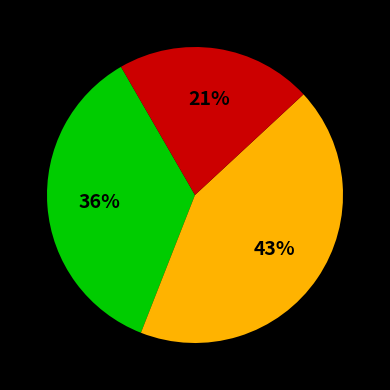

Is there a majority slice in this chart?

No